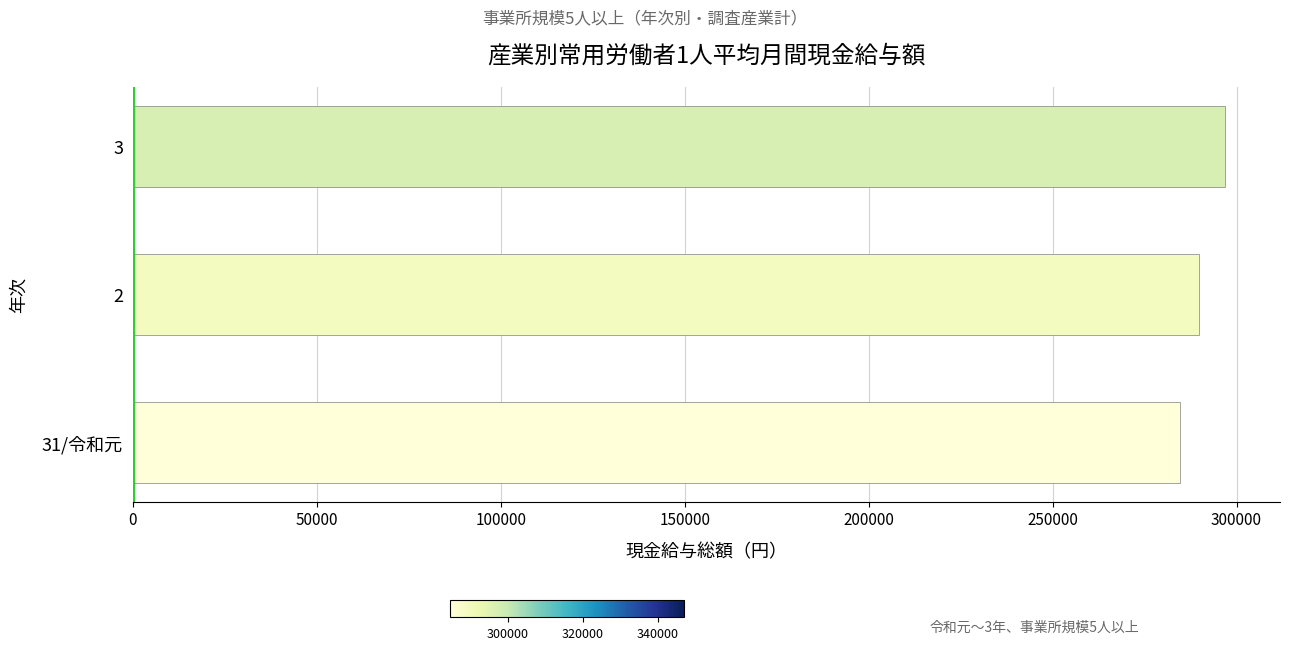

List the labels in order of value, largest first.

3, 2, 31/令和元